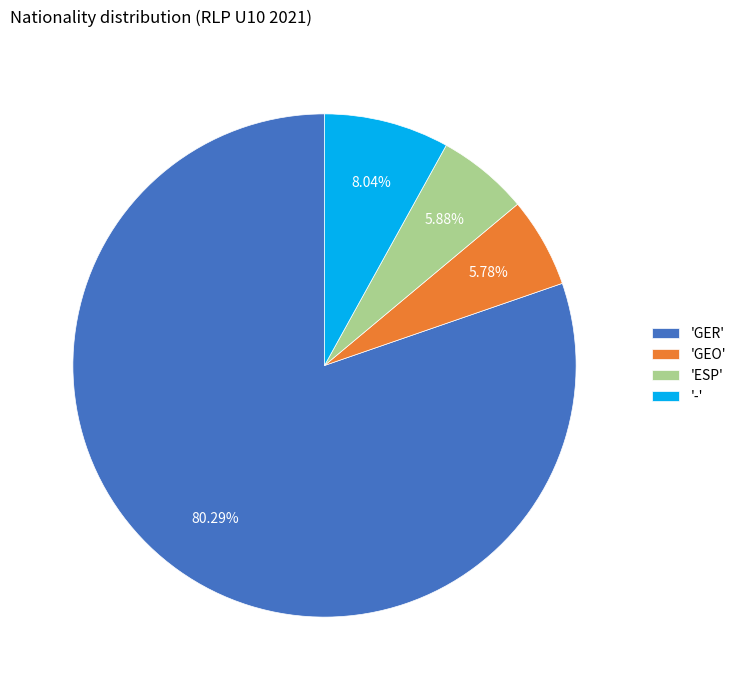

Is the sum of '-' and 'GER' greater than half?

Yes